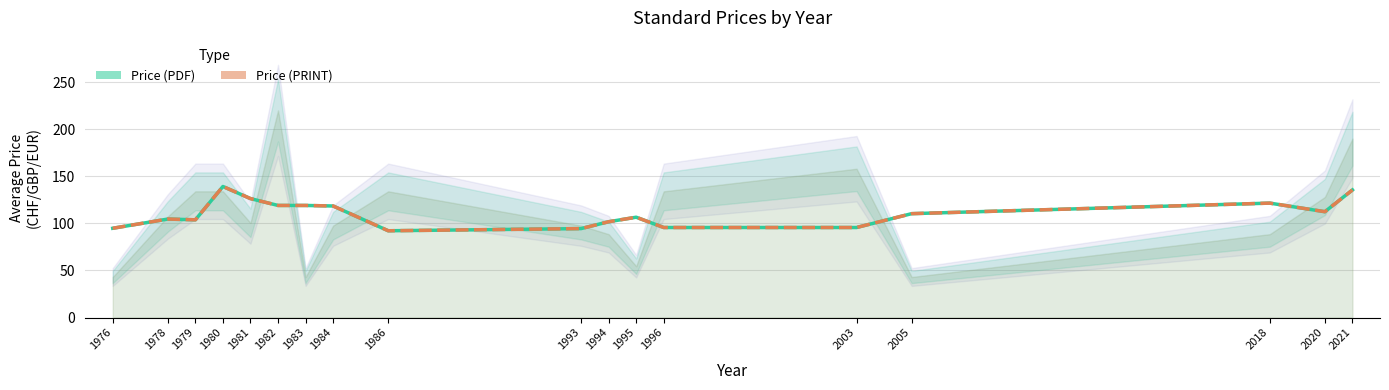

What is the difference between the second highest and minimum values in the Price (PDF) series?

43.4